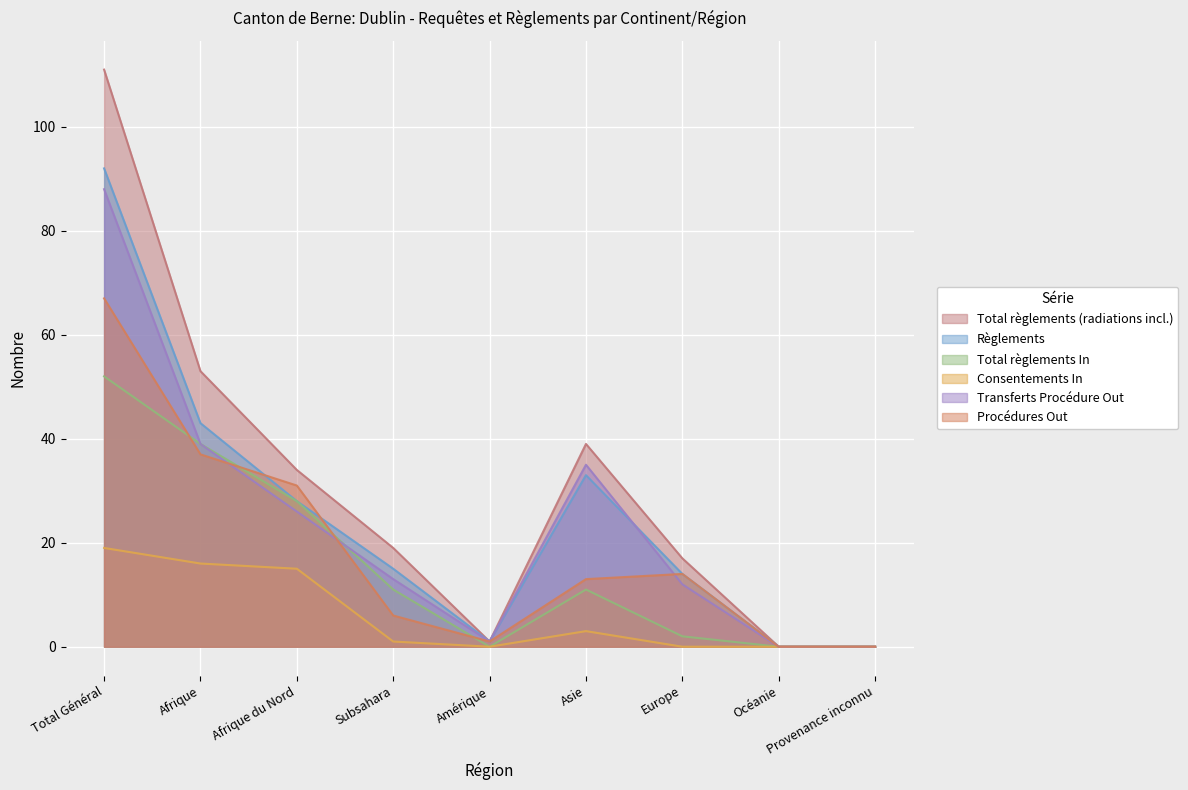

What is the difference between the highest and lowest values at Total Général?

92